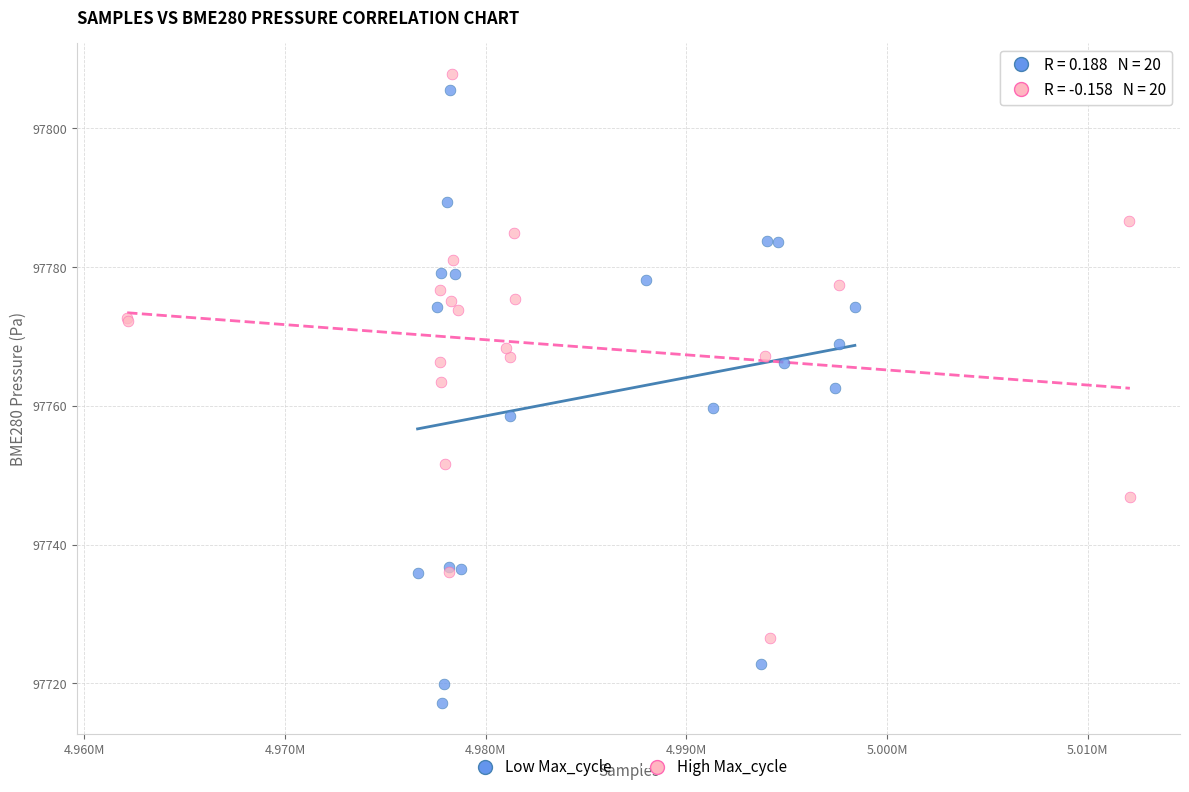

Which series reaches the minimum Y coordinate?

Low Max_cycle